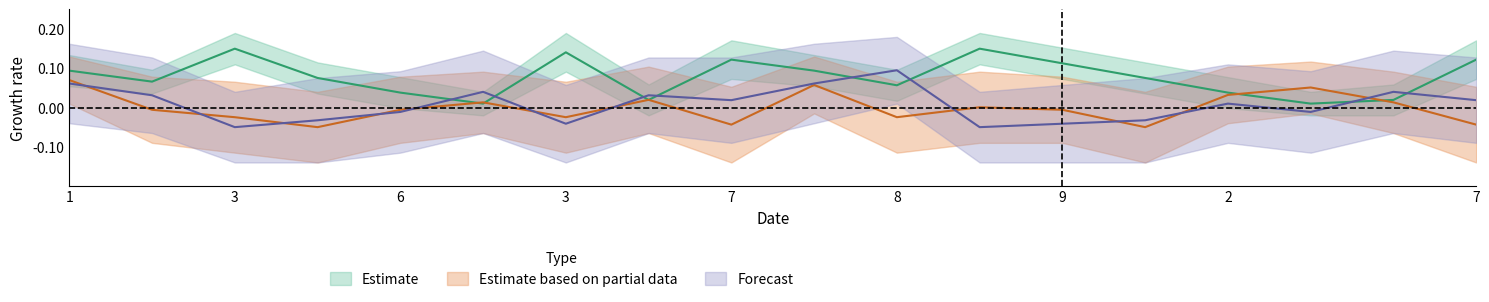

How many negative values does the Partial_upper series have?

10